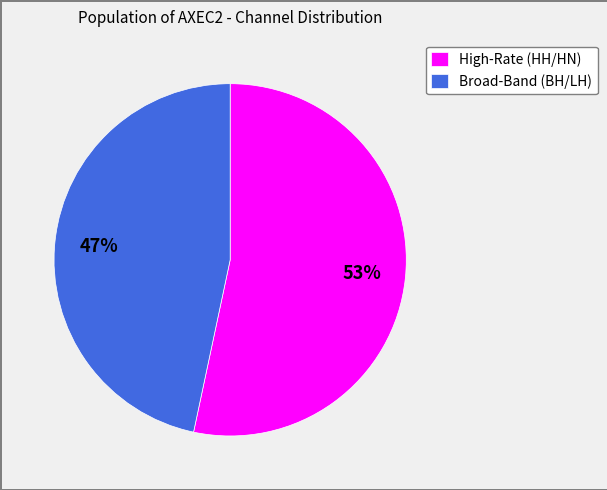

Does any single category account for the majority?

Yes